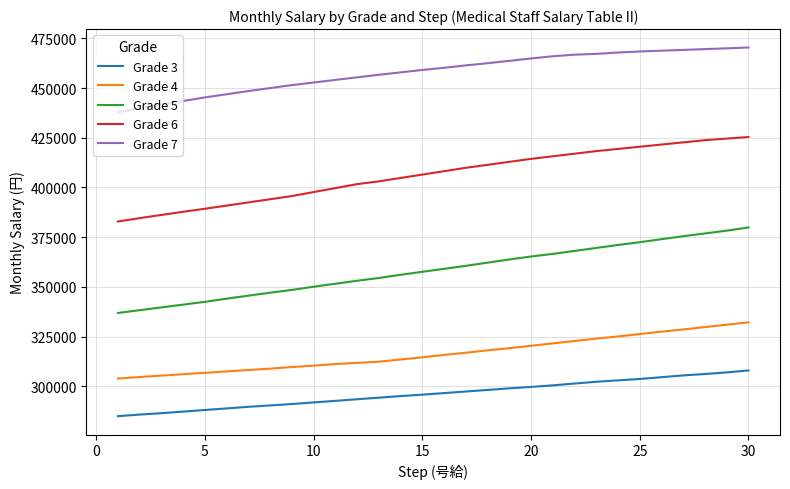

True or false: Grade 4 and Grade 3 cross at least once.

False